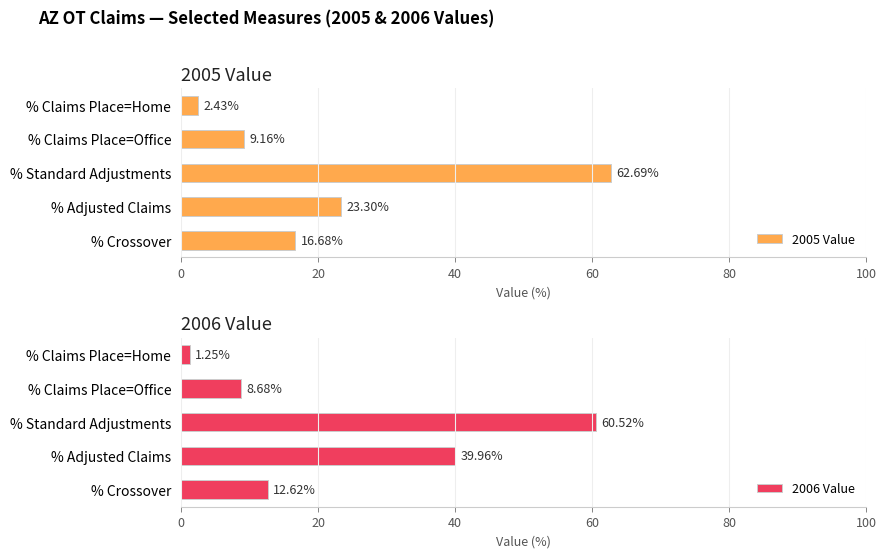

What is the difference between the maximum and minimum values in the 2006 Value series?

59.3